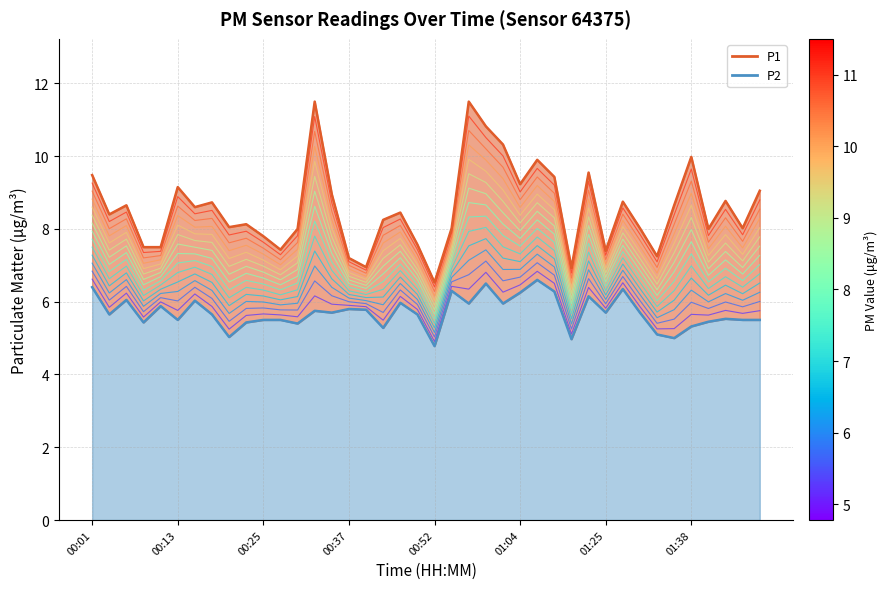

True or false: P1 line has more than 0 points higher than both neighbors.

True